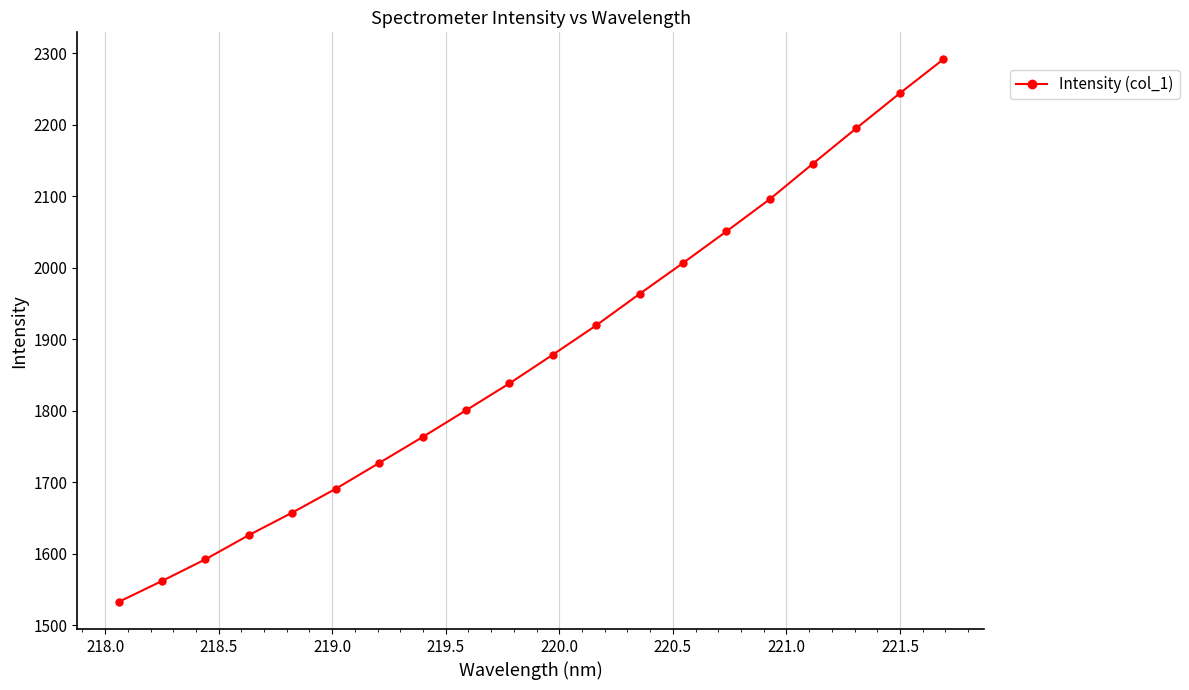

What is the maximum value shown in the chart?

2291.4